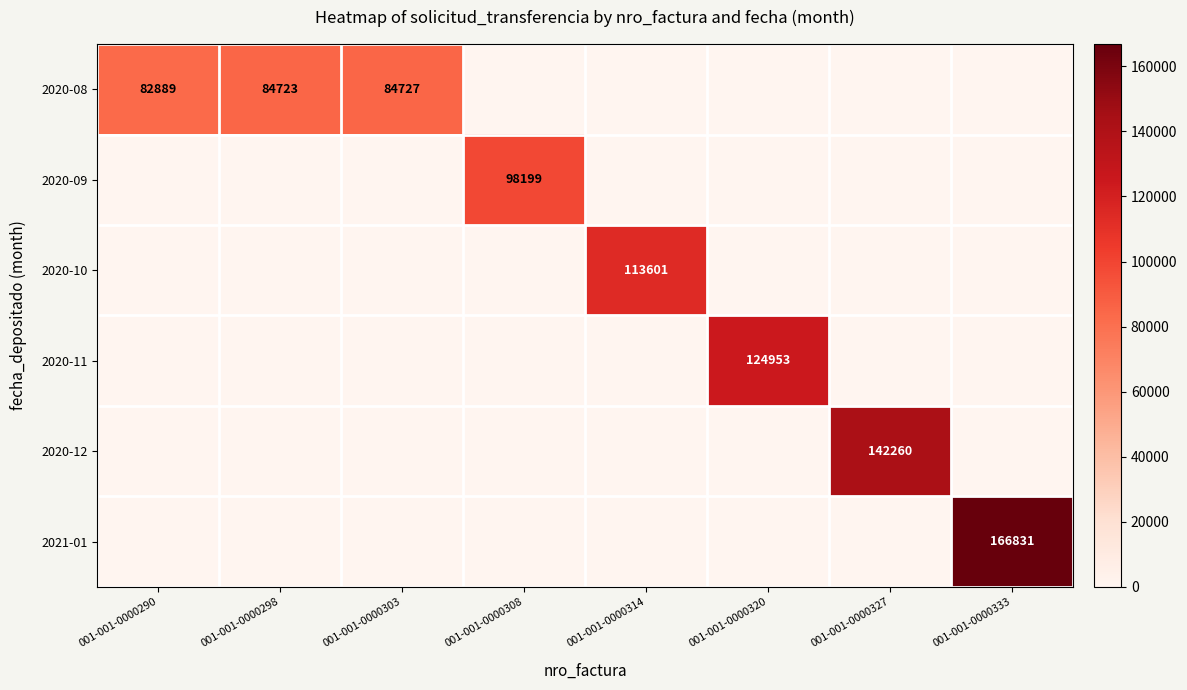

Which has a higher value, 001-001-0000333 or 001-001-0000314?

001-001-0000333